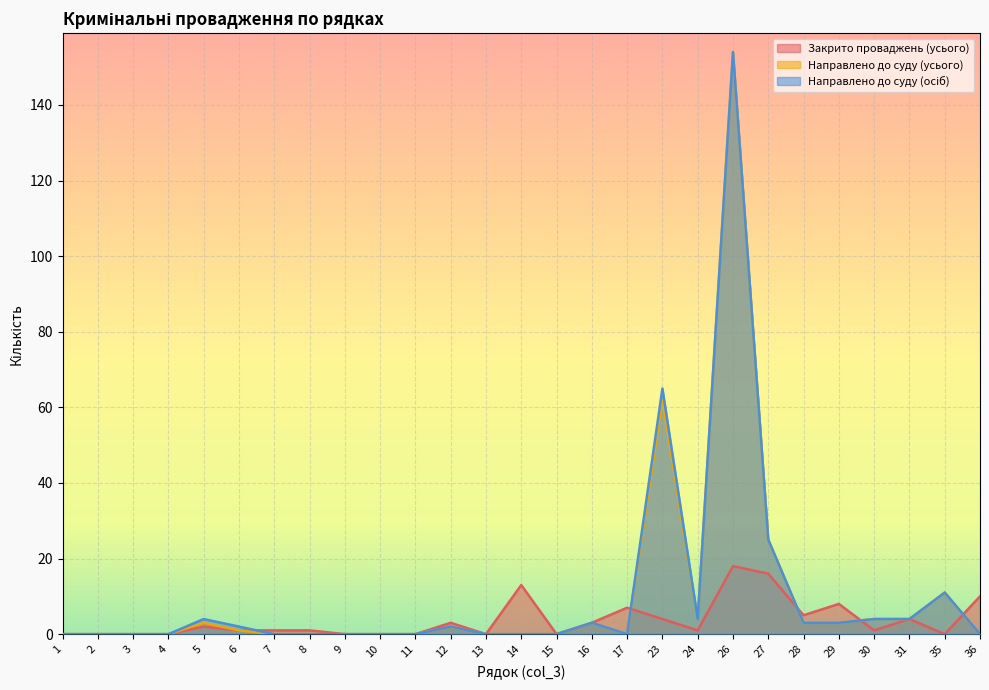

Which category has the highest value in the Направлено до суду (осіб) series?

26